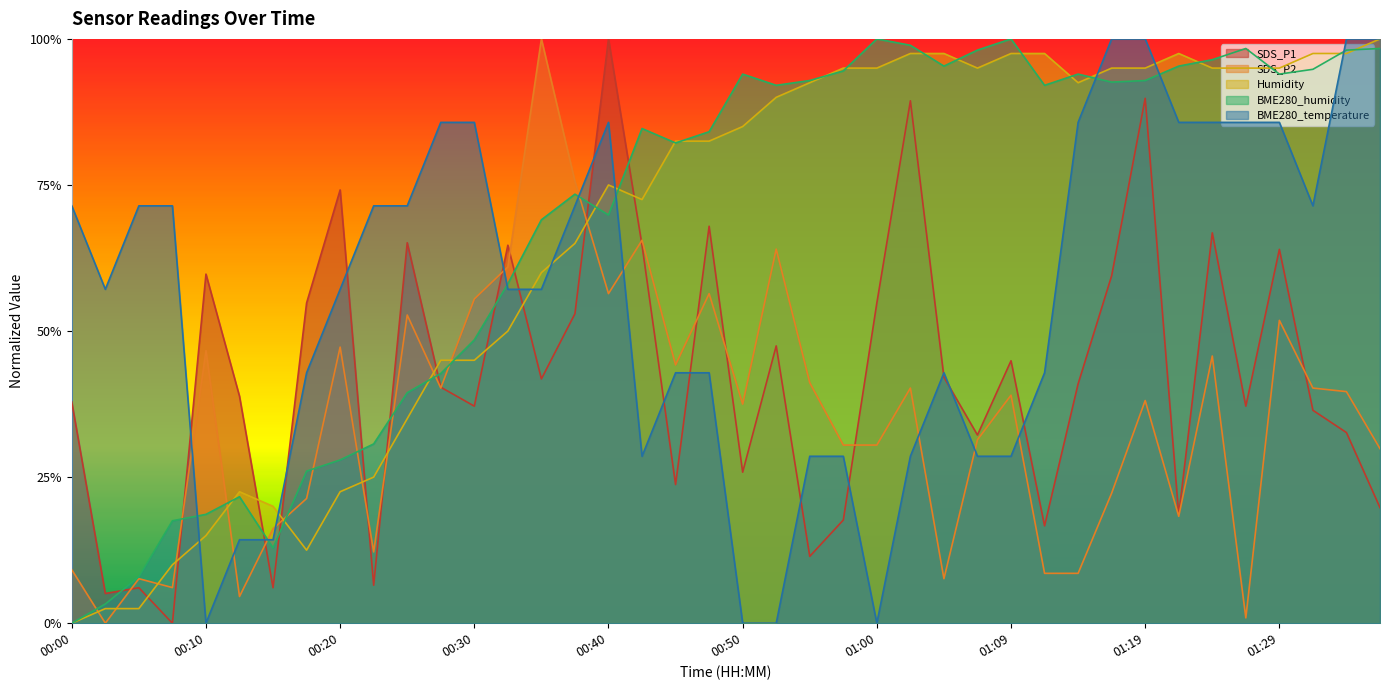

Does the chart have visible grid lines?

No